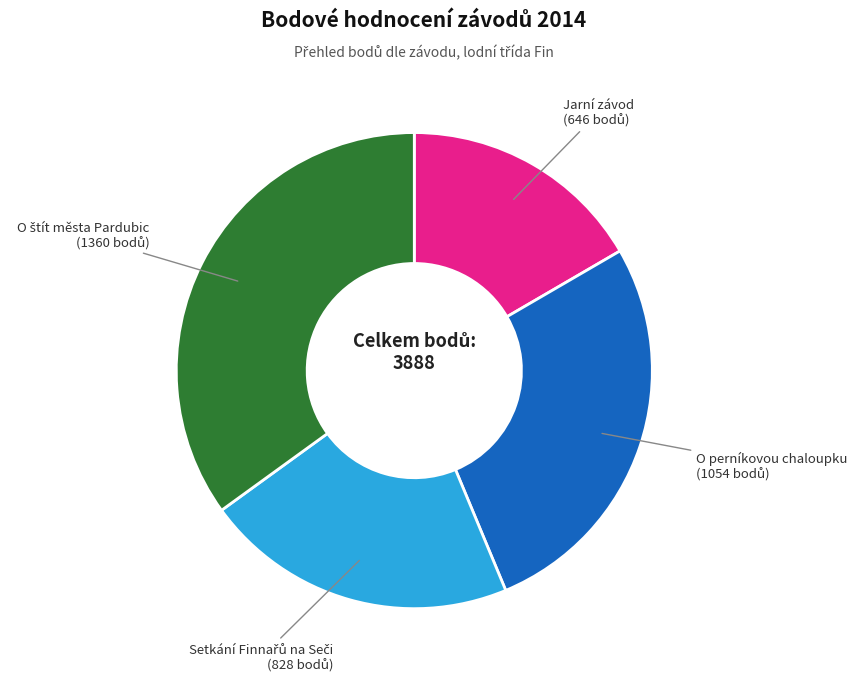

Count the number of slices in the pie.

4